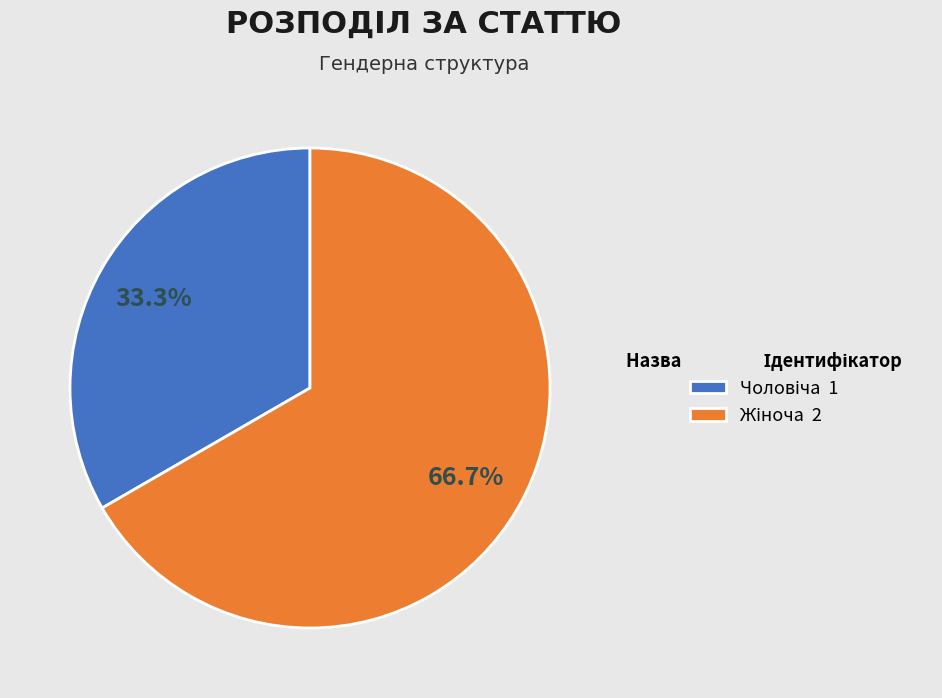

Count the number of slices in the pie.

2